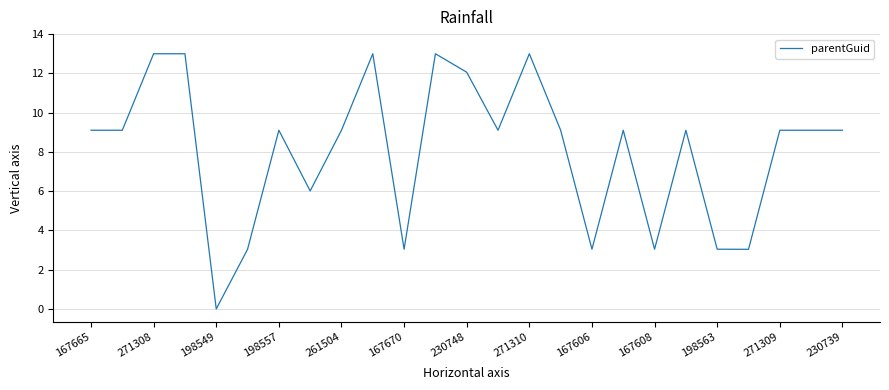

How many lines are shown in the chart?

1